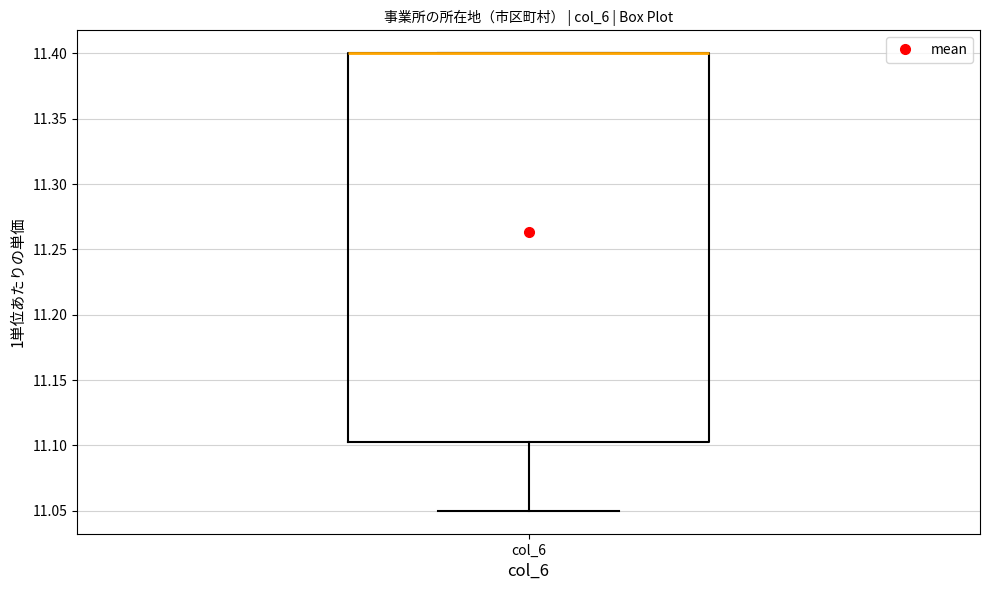

Read this box plot against the y-axis: the position of the median line, the range covered by the box, and the ends of both whiskers. The values are not printed on the chart, so give them approximately, as read against the axis.

median 11.400 (drawn on the box's upper edge), box 11.105 to 11.400, whiskers 11.050 to 11.400